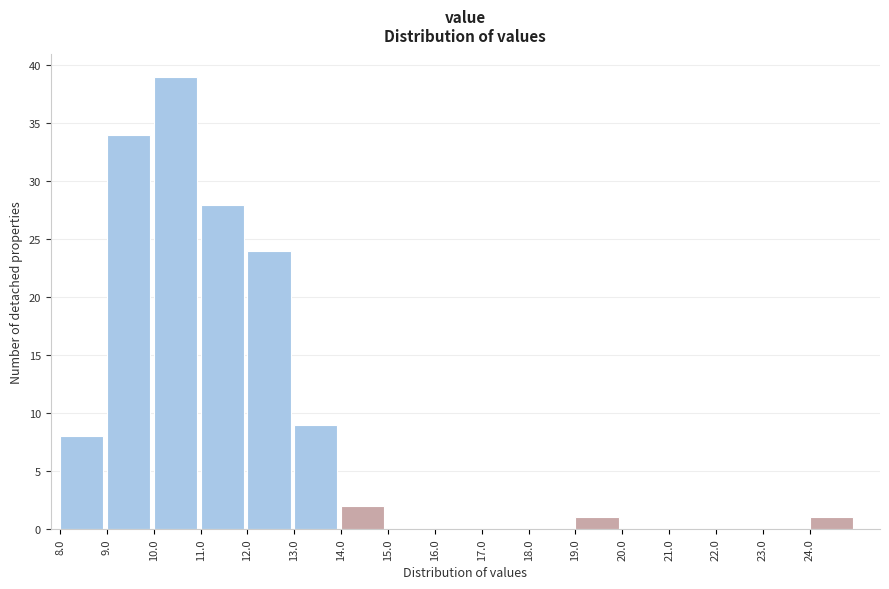

Over which range of the x-axis is the bar tallest?

10 to 11